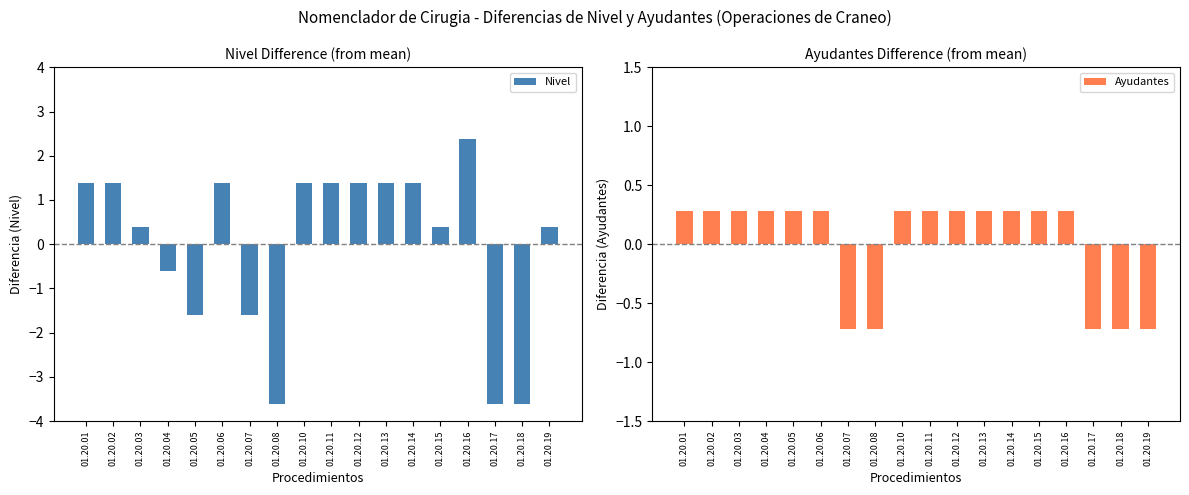

What is the minimum value for Ayudantes?

-0.7